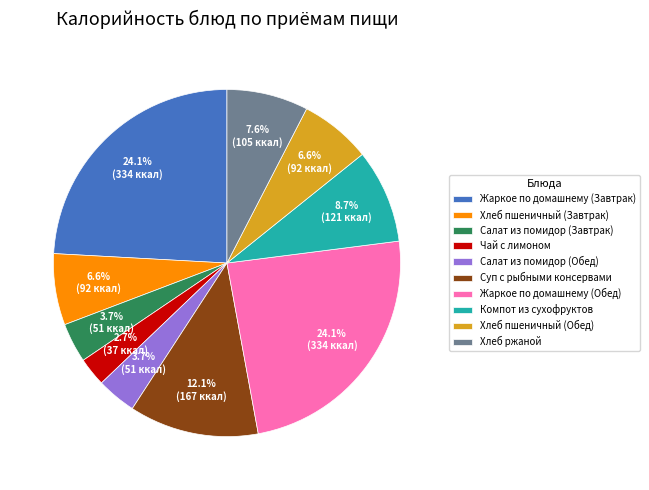

Which slice is the smallest?

Чай с лимоном